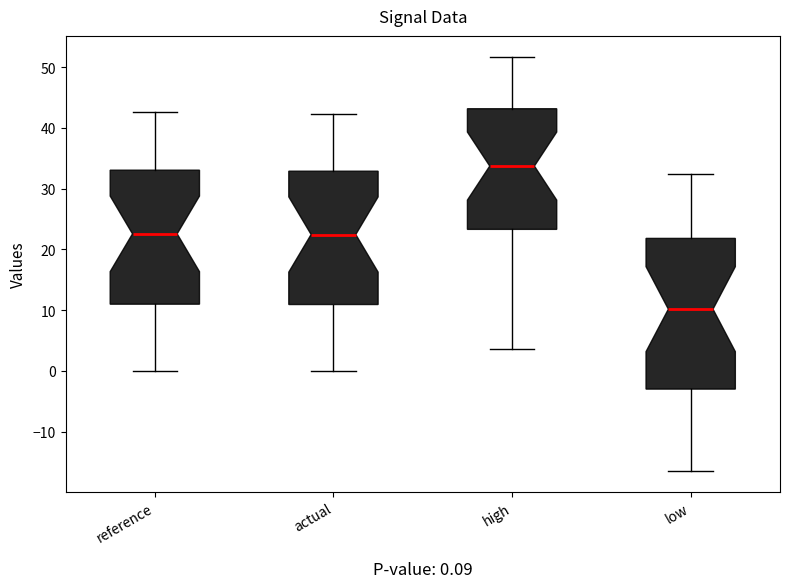

Which box's median line is the lowest?

low